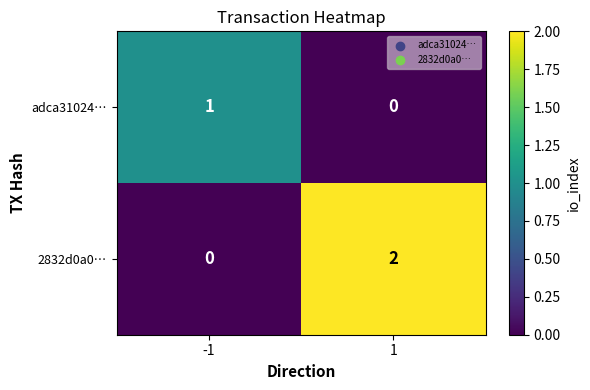

Which series has the widest spread of values?

2832d0a0…